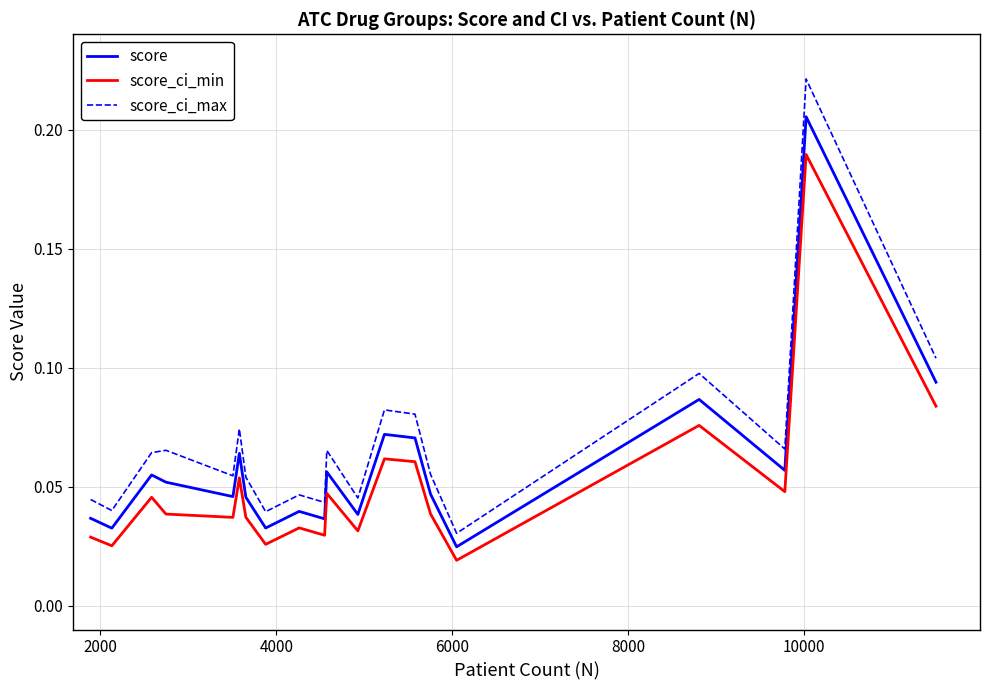

True or false: score_ci_max and score_ci_min cross at least once.

False